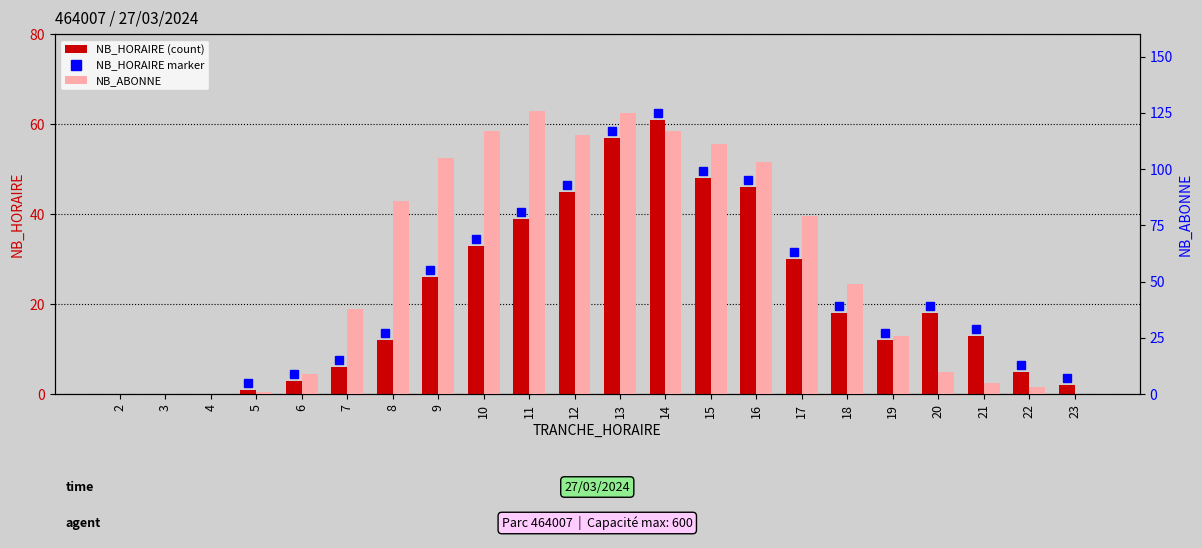

Is it true that NB_ABONNE equals -49 at 23?

False